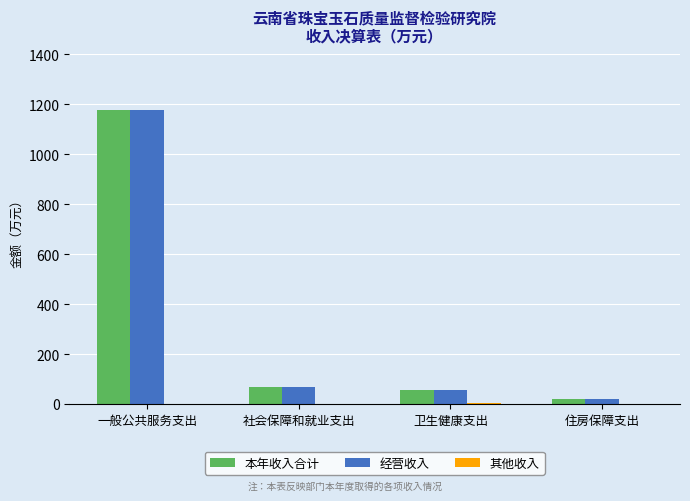

Is the value of 本年收入合计 at 一般公共服务支出 greater than the value of 经营收入 at 社会保障和就业支出?

Yes